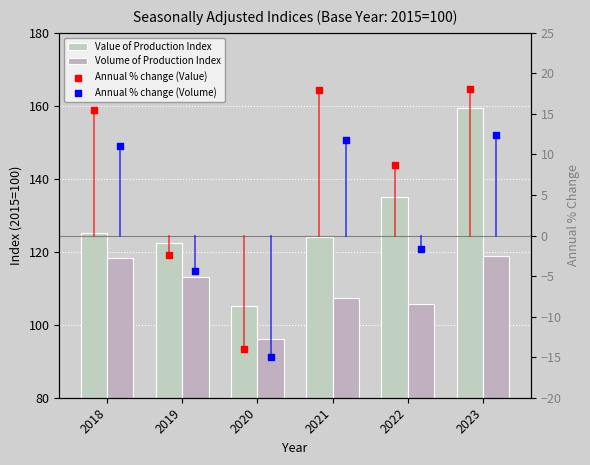

Which series contains the lowest Y value?

Annual % change (Volume)